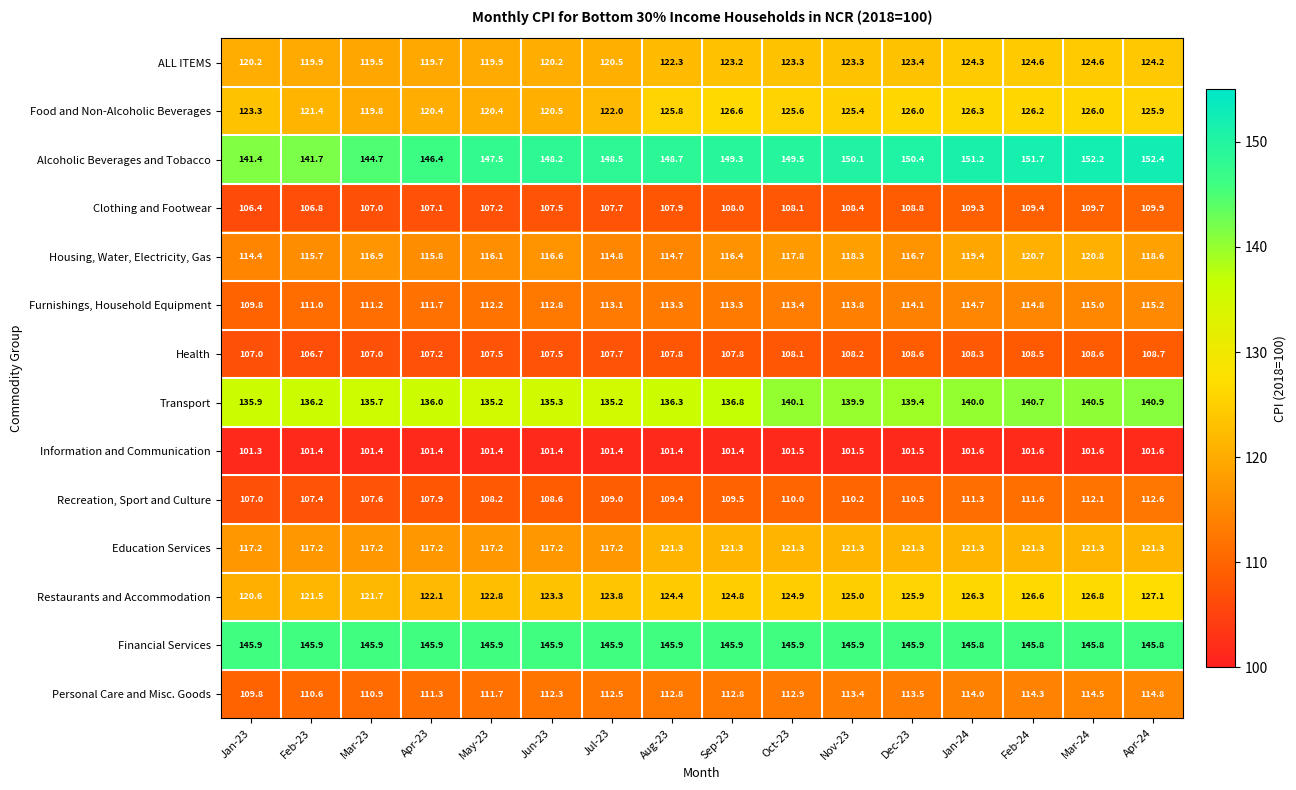

True or false: Restaurants and Accommodation has a value of 125.9 at Dec-23.

True